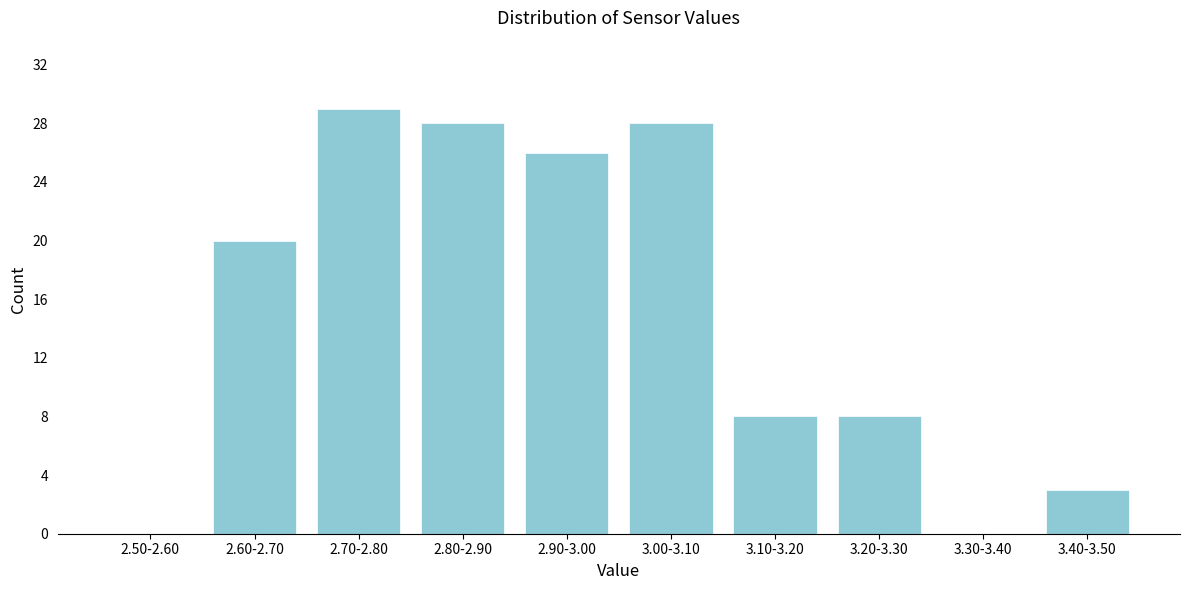

Reading right to left, list all the values displayed in this chart.

3.40-3.50=3	3.30-3.40=0	3.20-3.30=8	3.10-3.20=8	3.00-3.10=28	2.90-3.00=26	2.80-2.90=28	2.70-2.80=29	2.60-2.70=20	2.50-2.60=0